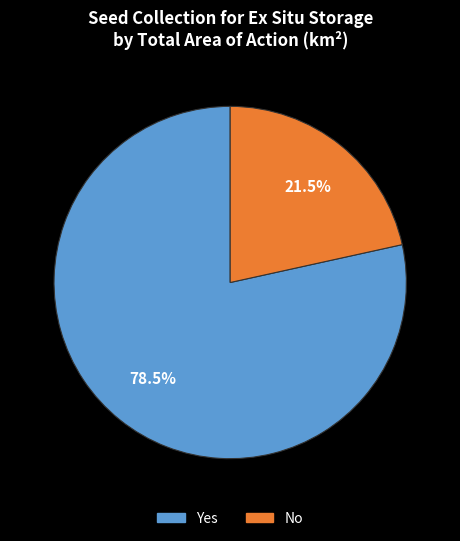

Count the number of slices in the pie.

2